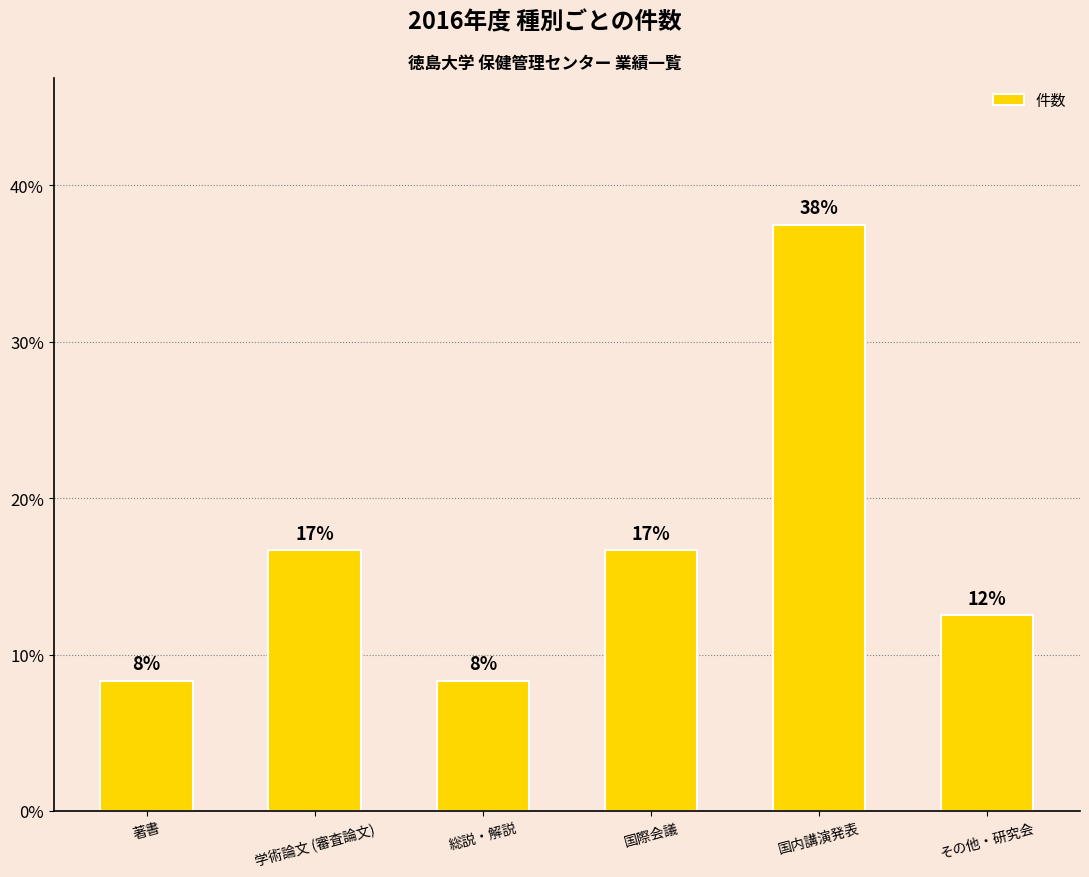

What is the maximum value shown in the chart?

37.5